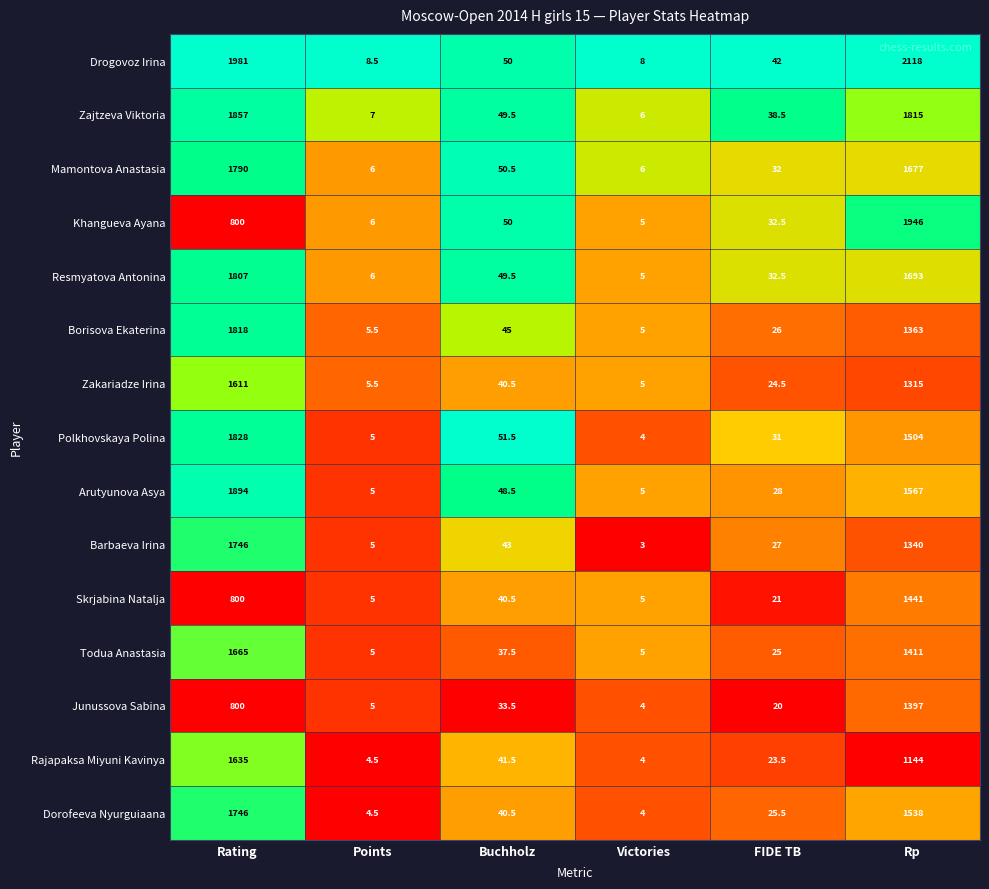

At which category is the sum across all series the highest?

Rating